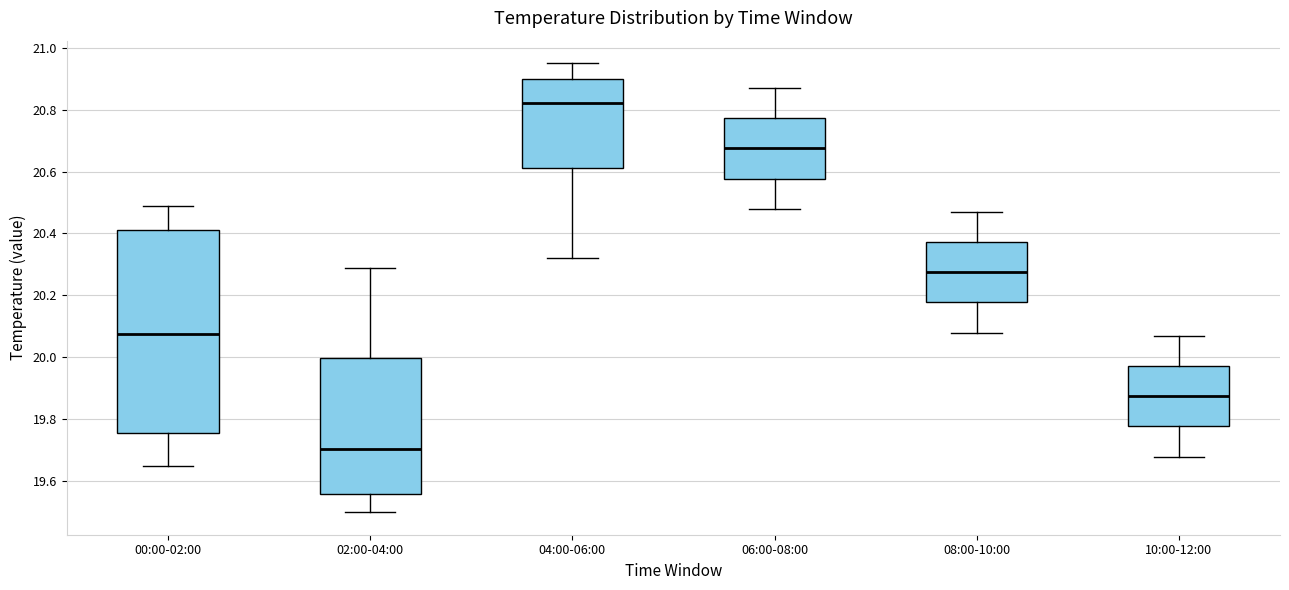

Reading left to right, read every box against the y-axis: the position of its median line, the range the box covers, and the ends of its whiskers. The values are not printed on the chart, so give them approximately, as read against the axis.

00:00-02:00: median 20.08, box 19.76 to 20.42, whiskers 19.66 to 20.50
02:00-04:00: median 19.70, box 19.56 to 20.00, whiskers 19.50 to 20.30
04:00-06:00: median 20.82, box 20.62 to 20.90, whiskers 20.32 to 20.96
06:00-08:00: median 20.68, box 20.58 to 20.78, whiskers 20.48 to 20.88
08:00-10:00: median 20.28, box 20.18 to 20.38, whiskers 20.08 to 20.48
10:00-12:00: median 19.88, box 19.78 to 19.98, whiskers 19.68 to 20.08